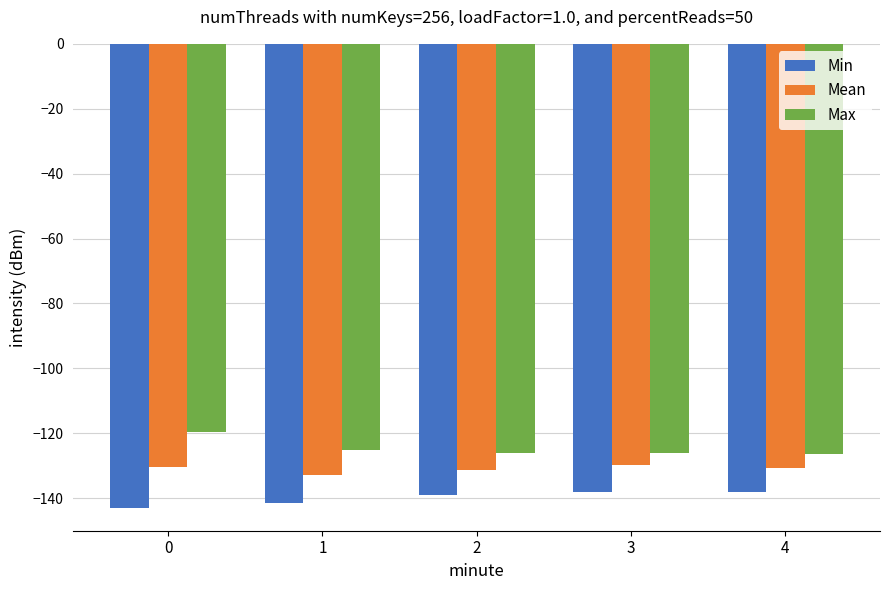

Rank the series by their average value, from lowest to highest.

Min, Mean, Max